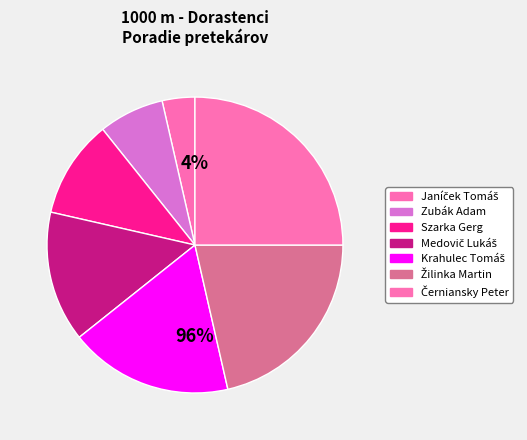

How many segments does this pie chart have?

7